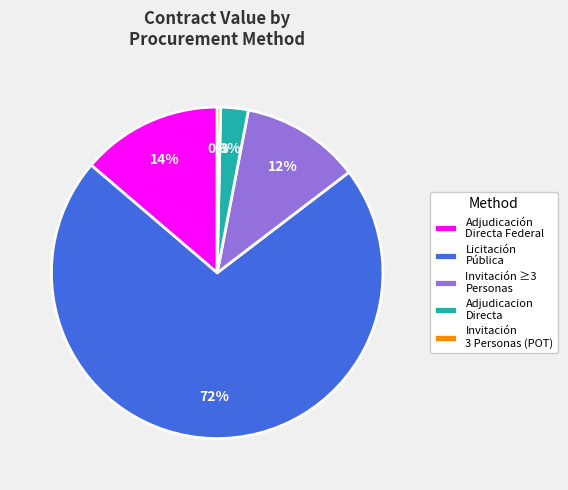

True or false: Adjudicación Directa Federal accounts for 26% of the total.

False